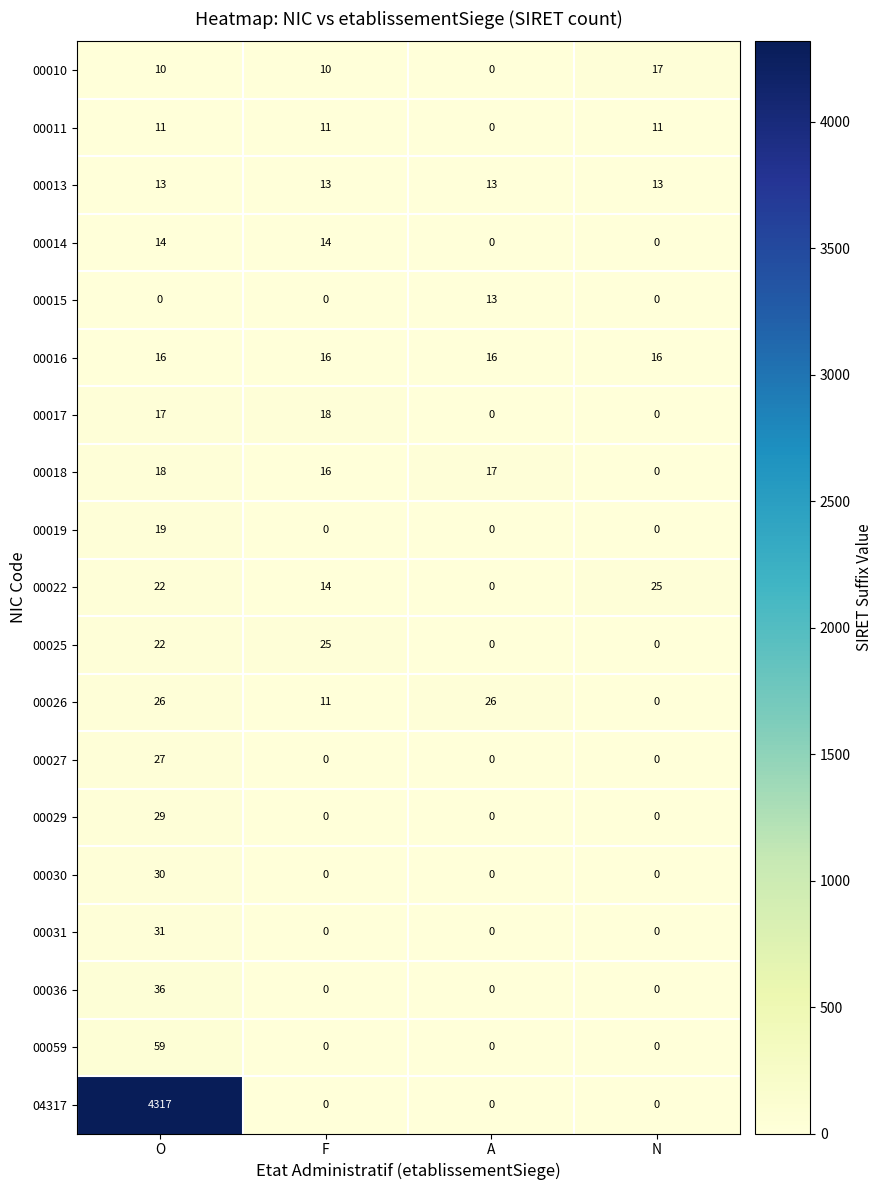

Which series has the largest total across all categories?

04317